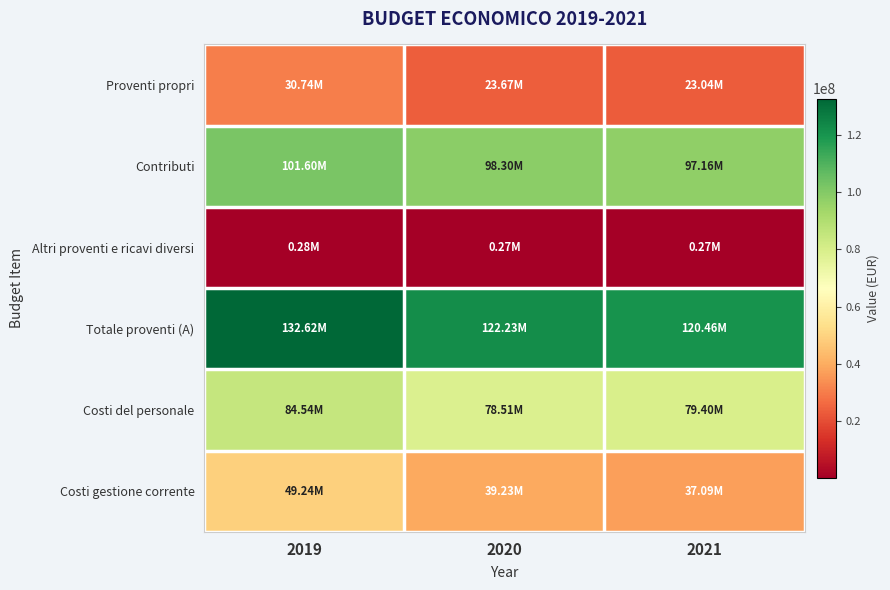

List the series in order of their peak value, lowest first.

Altri proventi e ricavi diversi, Proventi propri, Costi gestione corrente, Costi del personale, Contributi, Totale proventi (A)